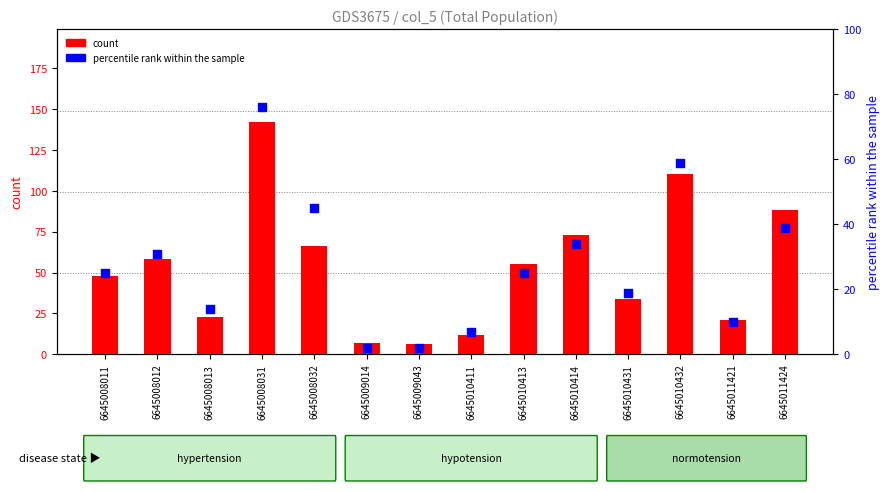

What is the total value across all series at 6645008012?

89